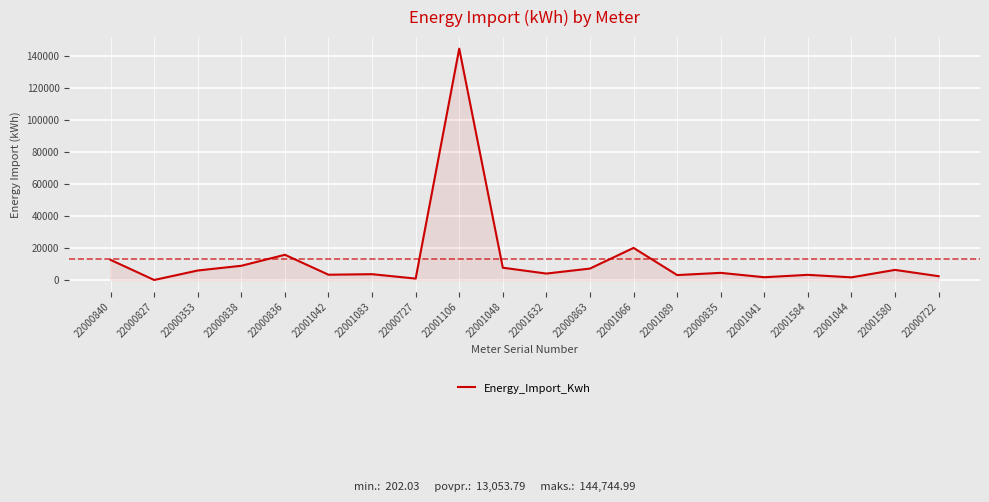

True or false: the data has more than 2 interior local peaks.

True